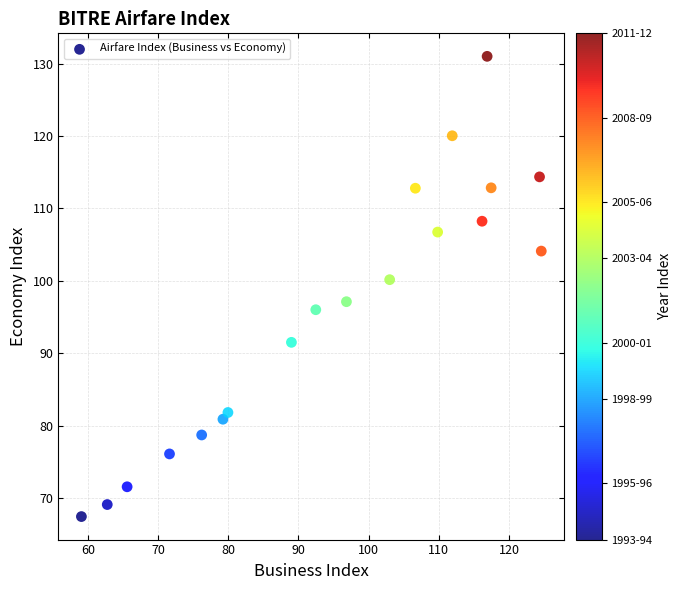

What is the range of X values (max minus min)?

65.5